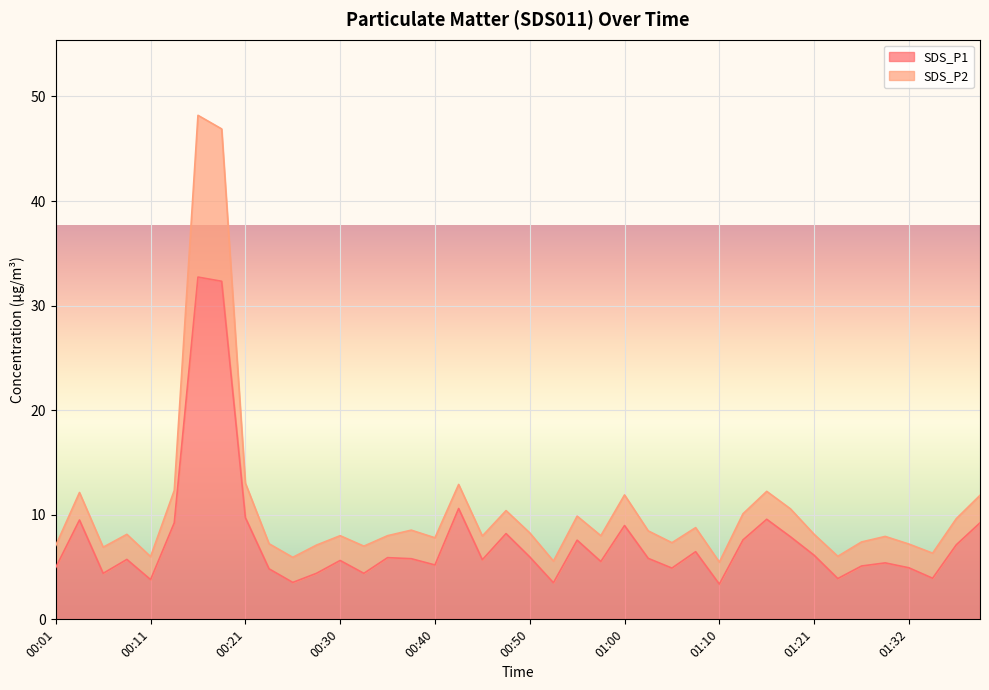

What is the sum of all SDS_P1 values?

299.5